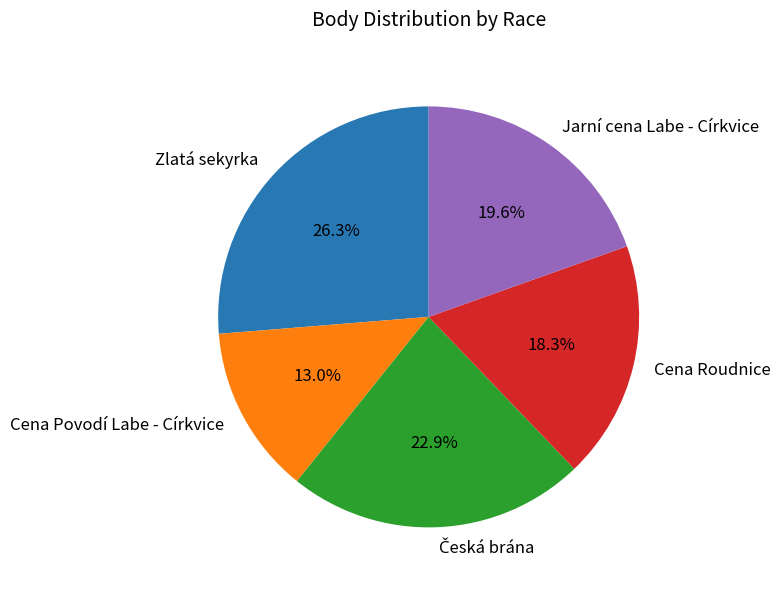

To the nearest percent, what is the combined percentage of Jarní cena Labe - Církvice and Zlatá sekyrka?

46%